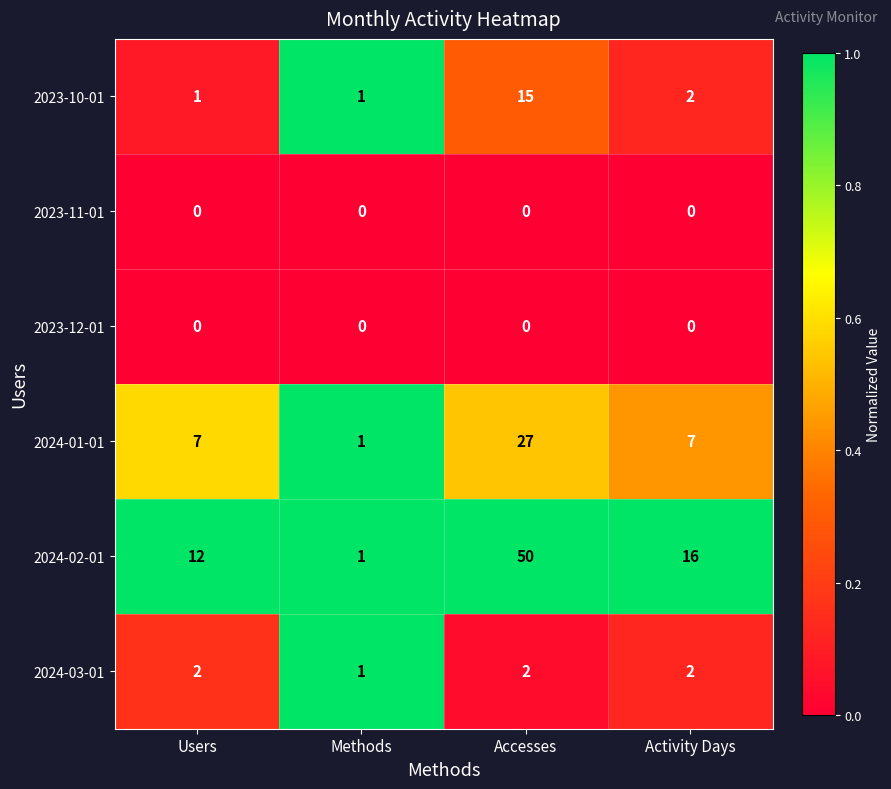

The 2023-12-01 series shows 0 at Accesses. True or false?

True